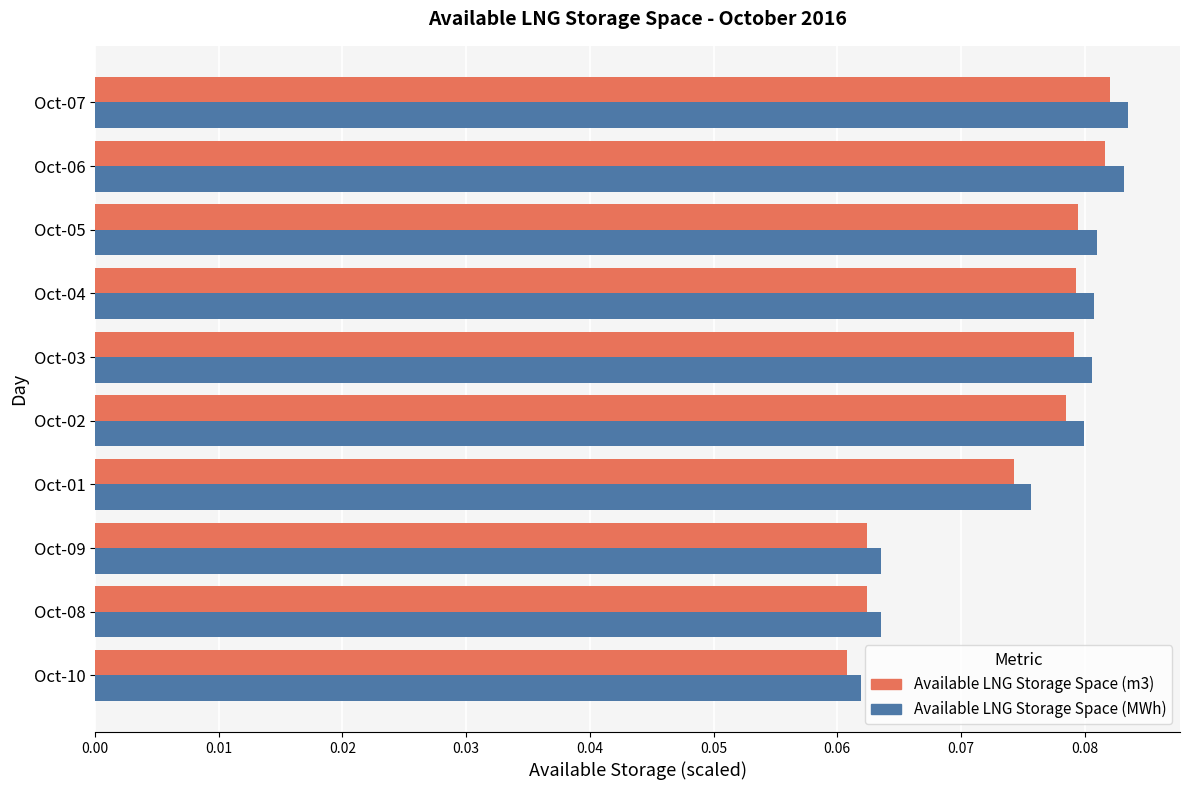

Is the value of Available LNG Storage Space (MWh) at Oct-09 greater than the value of Available LNG Storage Space (m3) at Oct-06?

No